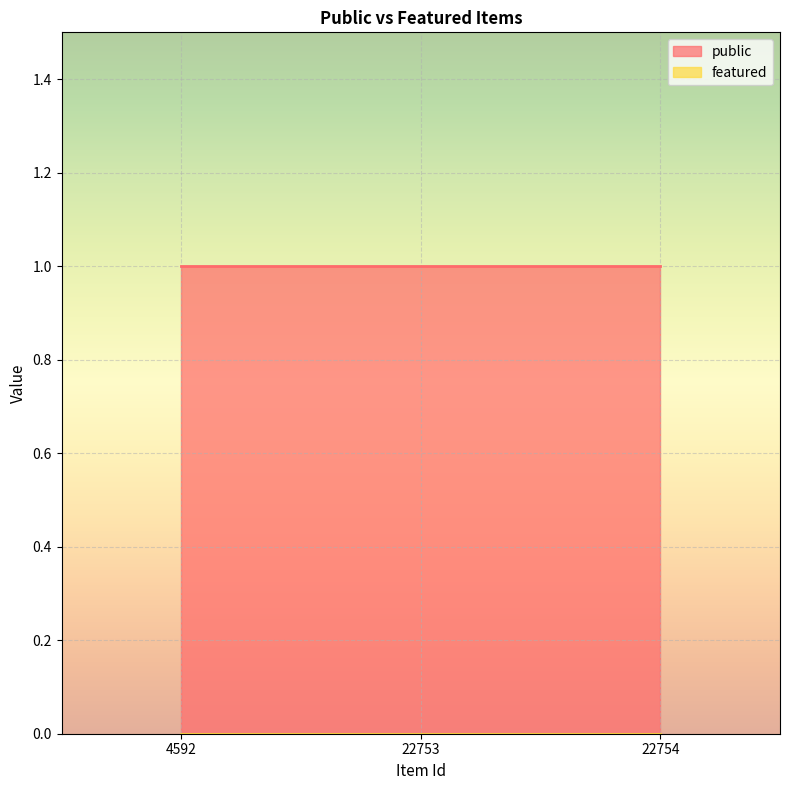

What is the total value across all series at 22753?

1